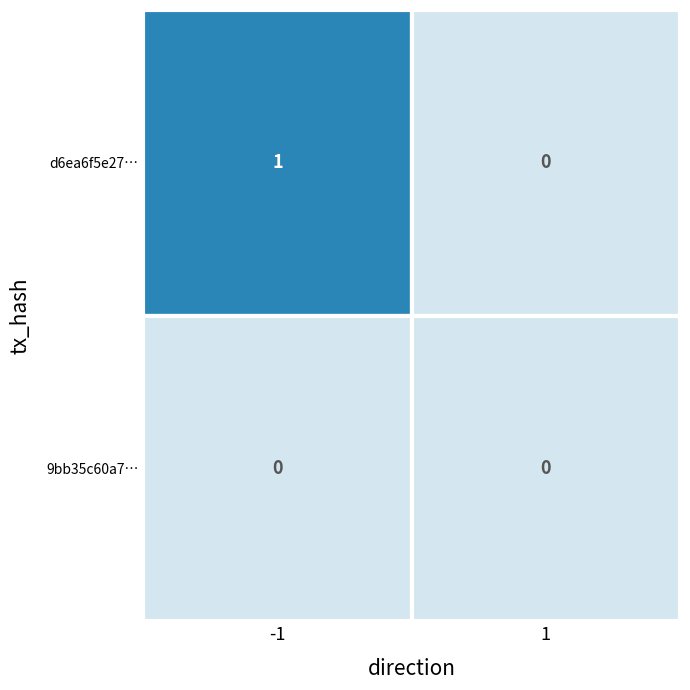

Which label corresponds to the largest value in the chart?

-1